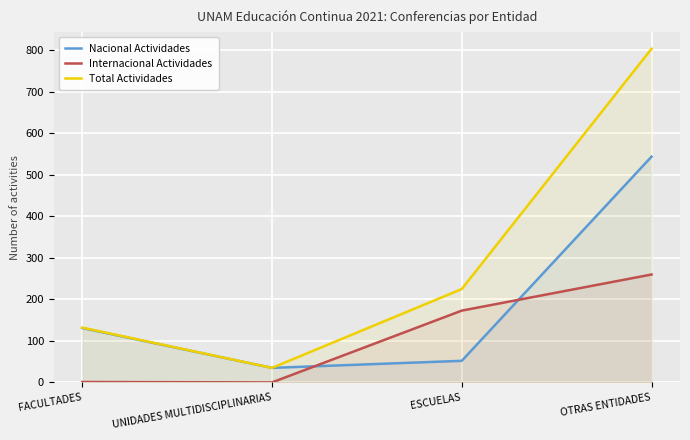

How many times do Nacional Actividades and Internacional Actividades cross each other?

2